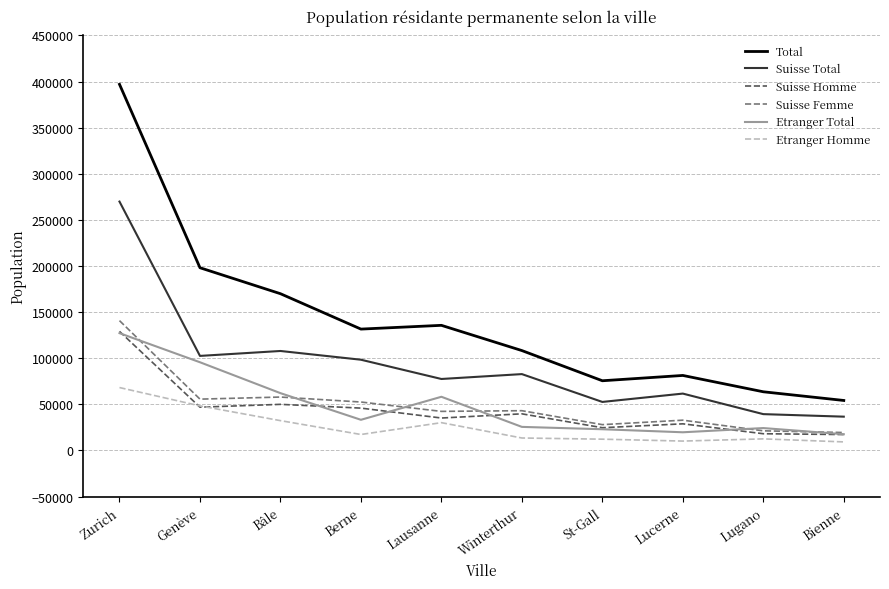

Which series has the largest range (max minus min)?

Total